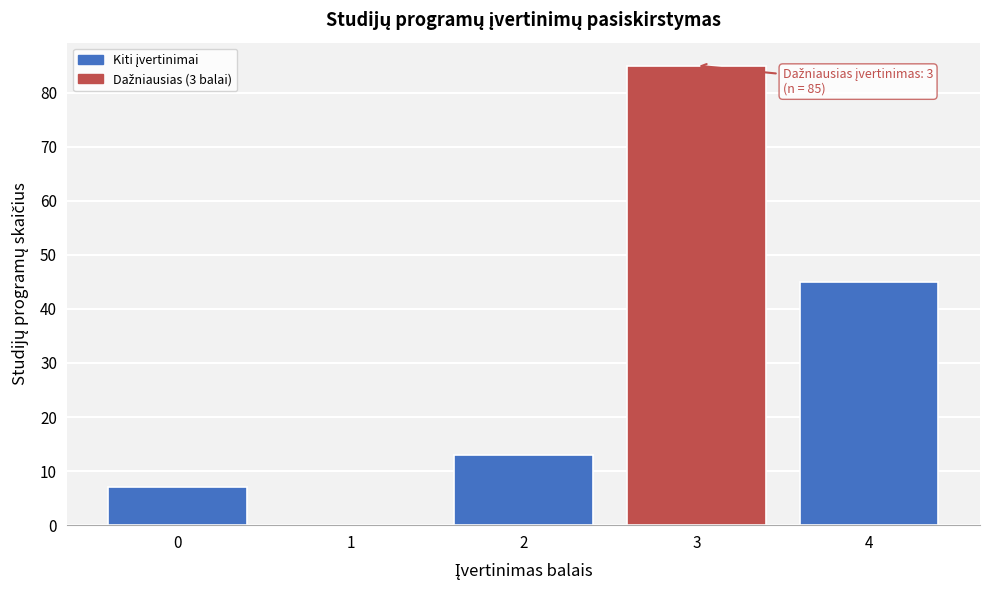

Reading left to right, list all the values displayed in this chart.

0=7	1=0	2=13	3=85	4=45